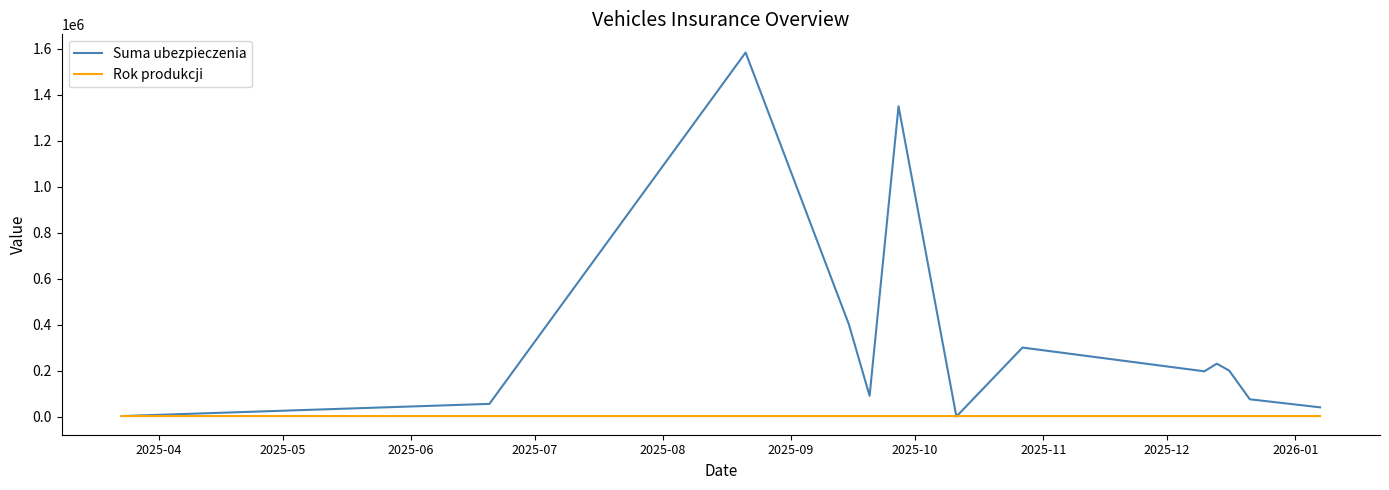

What is the greatest value displayed?

1583625